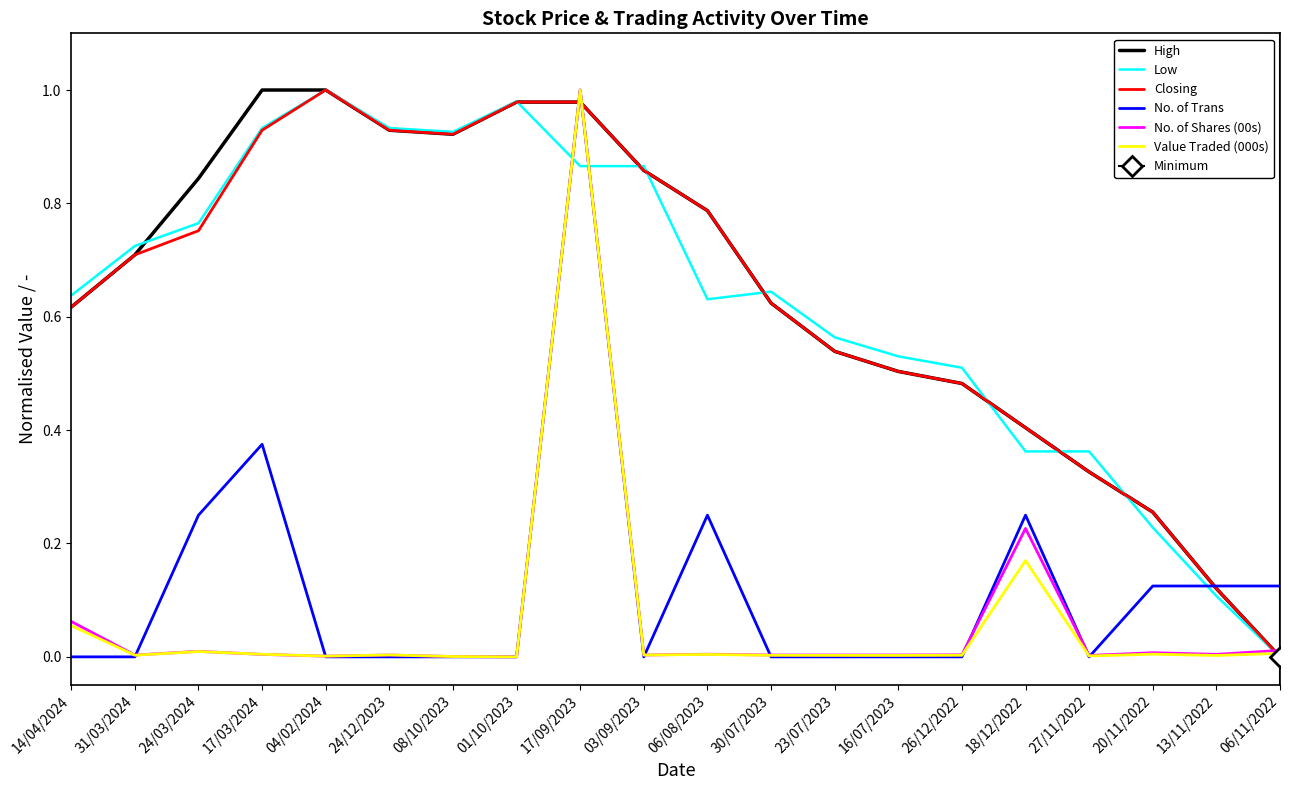

The No. of Shares (00s) series shows 0.1 at 14/04/2024. True or false?

True